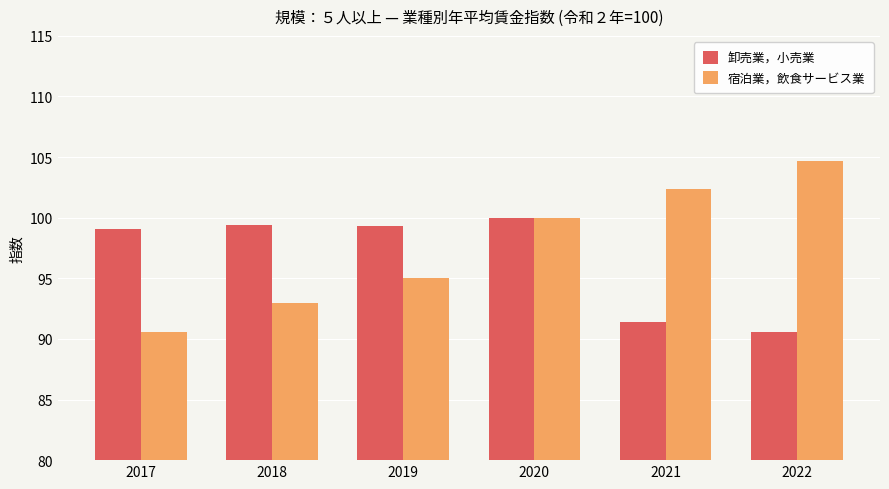

At how many categories does at least one series exceed 90?

6